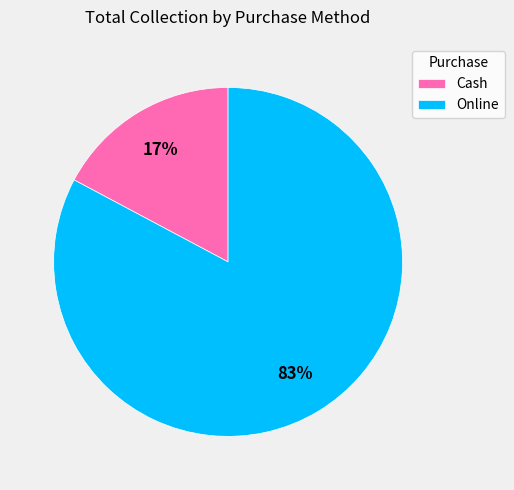

To the nearest percent, what percentage of the pie is Cash?

17%